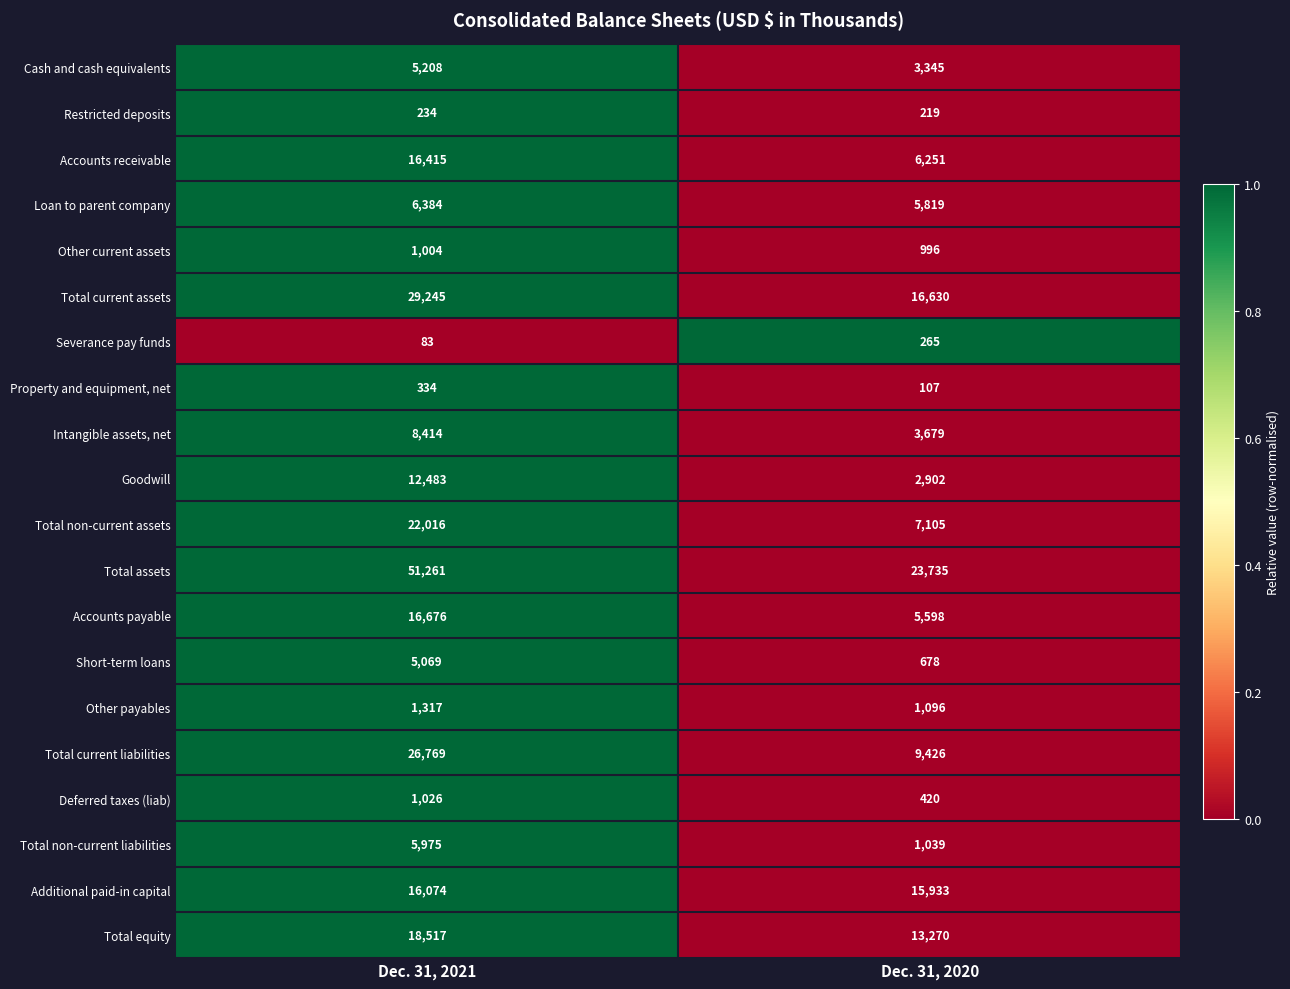

At Dec. 31, 2021, list the series in order from smallest to largest.

Severance pay funds, Restricted deposits, Property and equipment, net, Other current assets, Deferred taxes (liab), Other payables, Short-term loans, Cash and cash equivalents, Total non-current liabilities, Loan to parent company, Intangible assets, net, Goodwill, Additional paid-in capital, Accounts receivable, Accounts payable, Total equity, Total non-current assets, Total current liabilities, Total current assets, Total assets